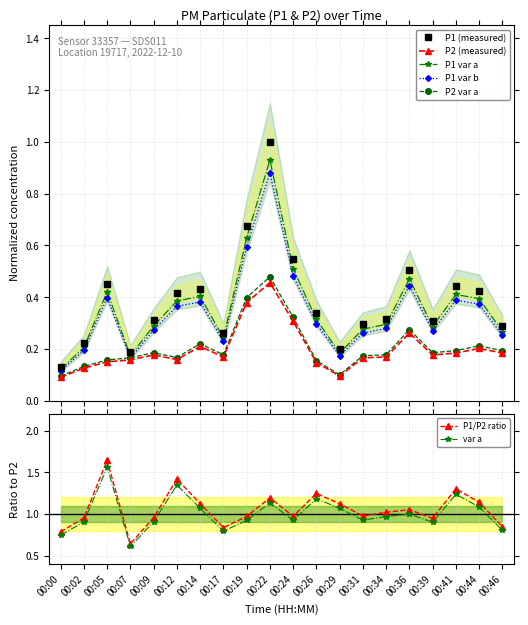

Reading right to left, what are all the values shown in this chart?

P1: 0.3	0.4	0.4	0.3	0.5	0.3	0.3	0.2	0.3	0.5	0.9	0.6	0.2	0.4	0.4	0.3	0.2	0.4	0.2	0.1
P2: 0.2	0.2	0.2	0.2	0.3	0.2	0.2	0.1	0.2	0.3	0.5	0.4	0.2	0.2	0.2	0.2	0.2	0.2	0.1	0.1